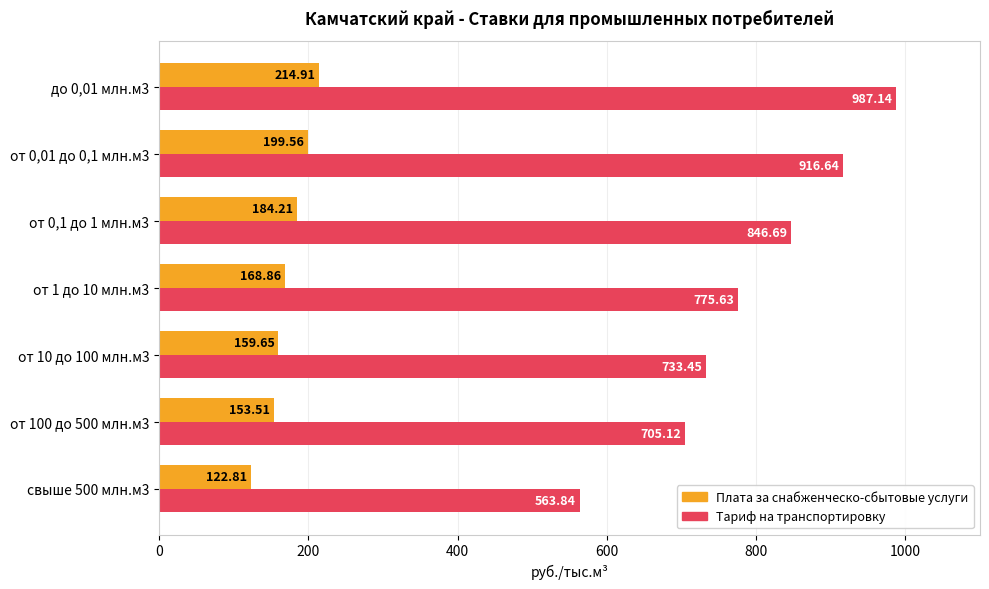

What is the difference between the maximum and second lowest values in the Плата за снабженческо-сбытовые услуги series?

61.4